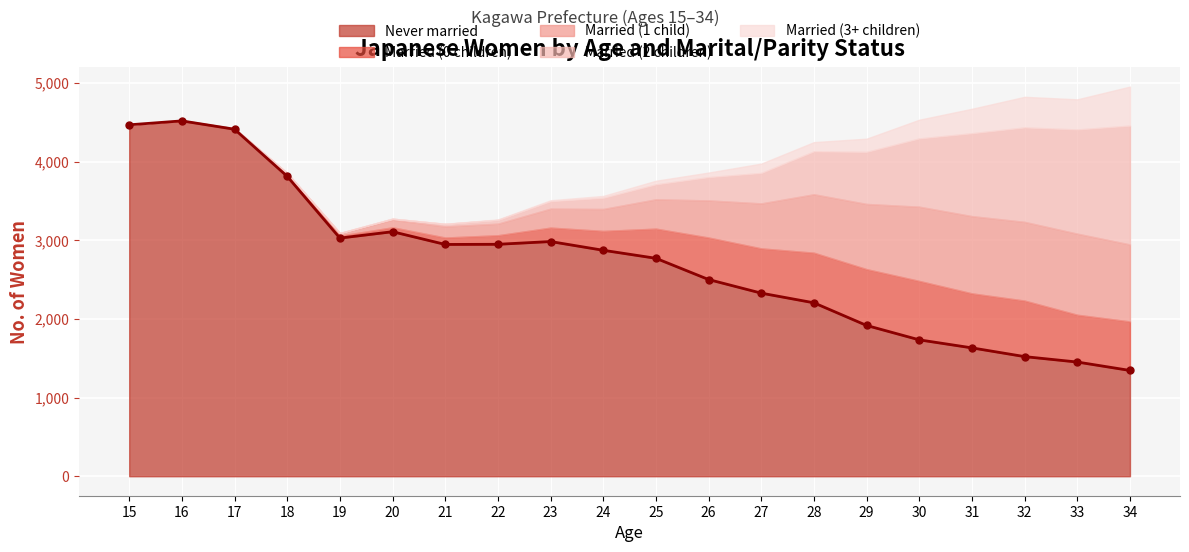

Reading left to right, extract all data points from this chart.

Never married: 4468	4518	4412	3813	3028	3109	2947	2949	2984	2873	2771	2501	2328	2205	1917	1734	1632	1521	1452	1345
Married (0 children): 1	4	7	17	31	56	88	115	177	246	377	534	569	637	716	749	693	712	601	623
Married (1 child): 1	4	4	23	31	97	141	147	241	279	373	472	572	743	829	944	982	1001	1031	979
Married (2 children): 0	0	0	1	3	13	33	48	95	142	190	296	387	546	662	868	1054	1201	1325	1511
Married (3+ children): 0	0	0	0	0	0	1	6	12	24	46	58	119	117	168	238	311	389	383	496